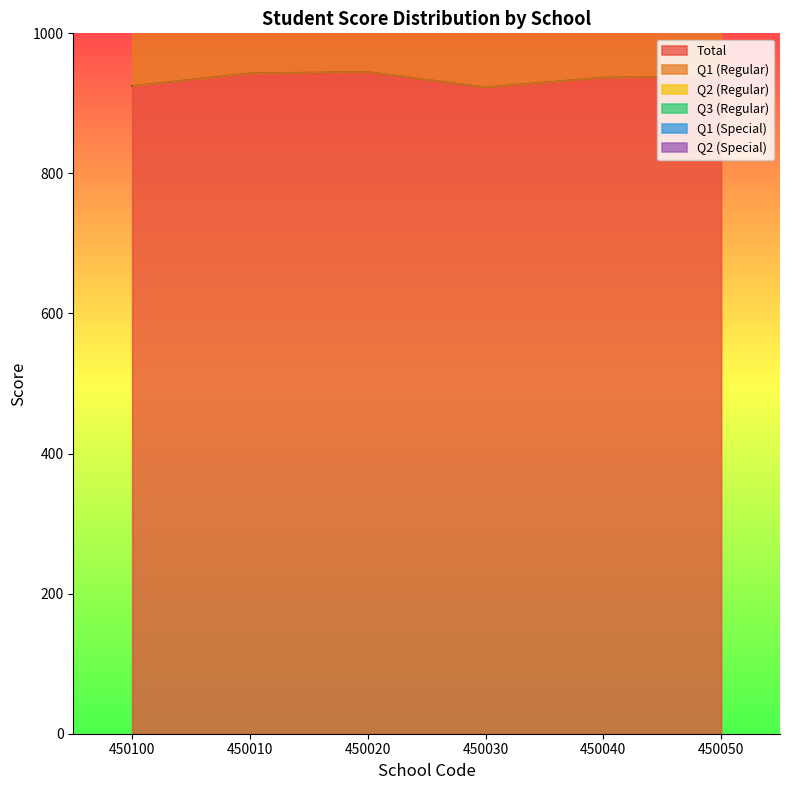

What is the value of the Q1 (Special) point at the 3rd from the left?

160